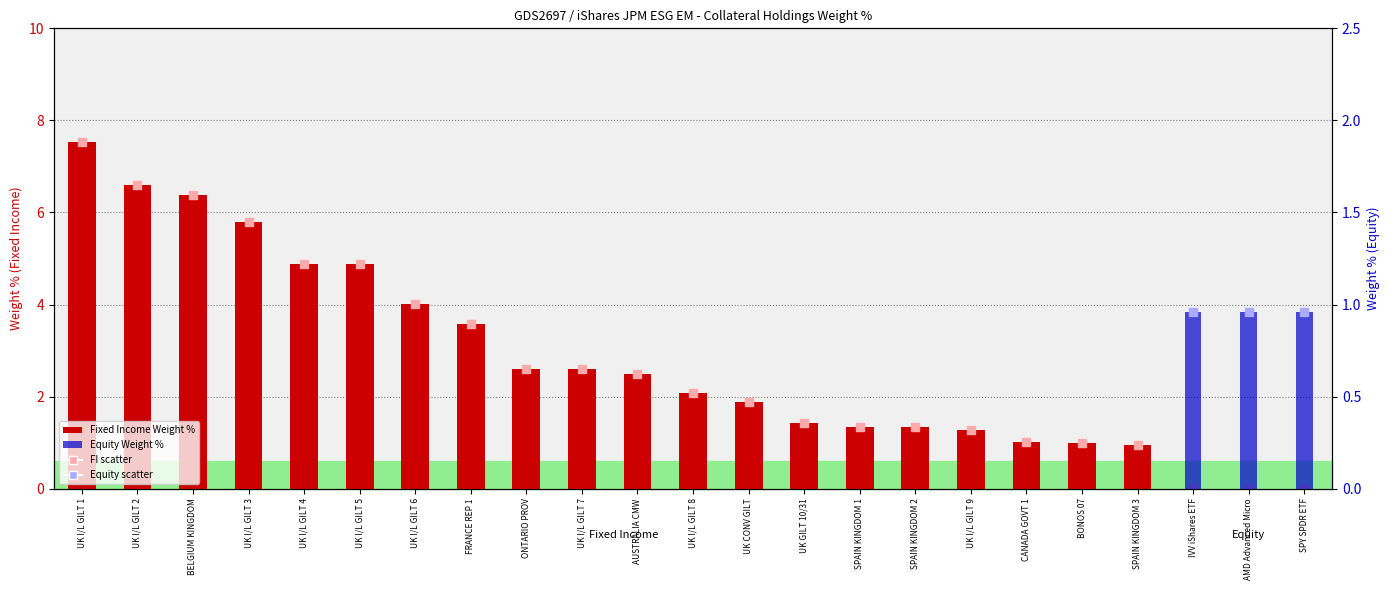

At how many categories does at least one series exceed 5?

4